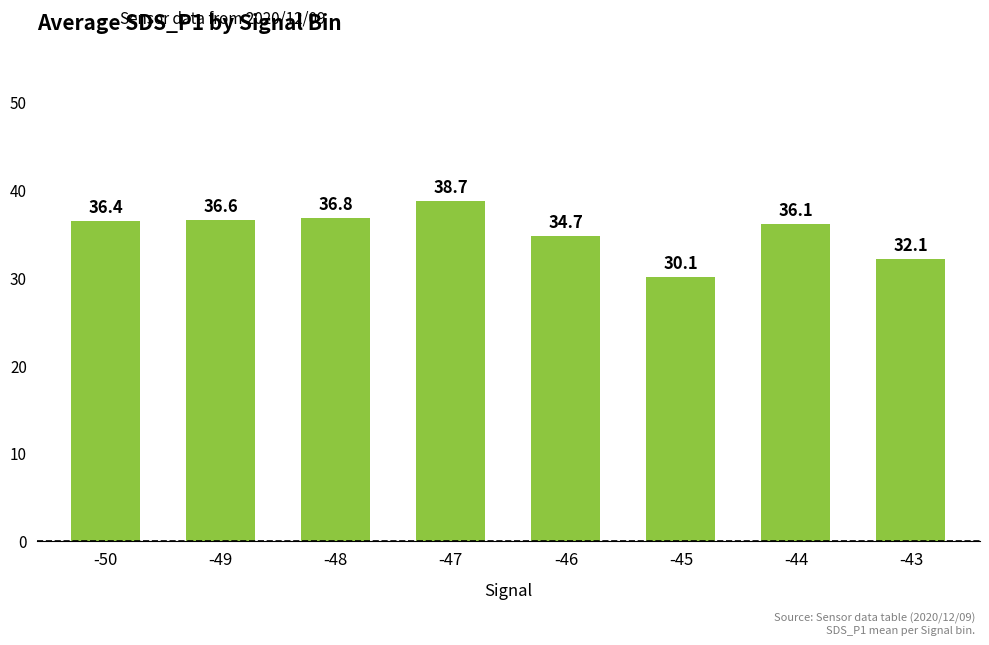

What is the value of the 3rd bar from the left?

36.8